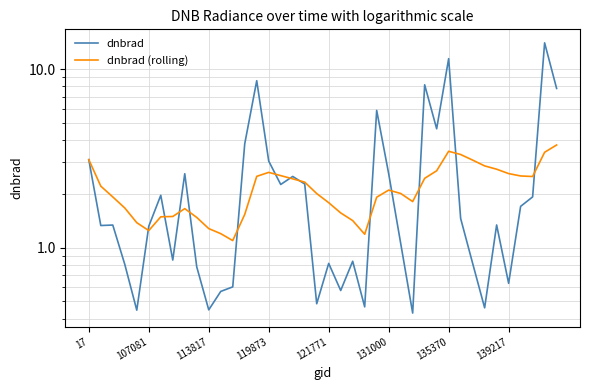

What is the sum of the dnbrad (rolling) values at 39 and 31?

7.1